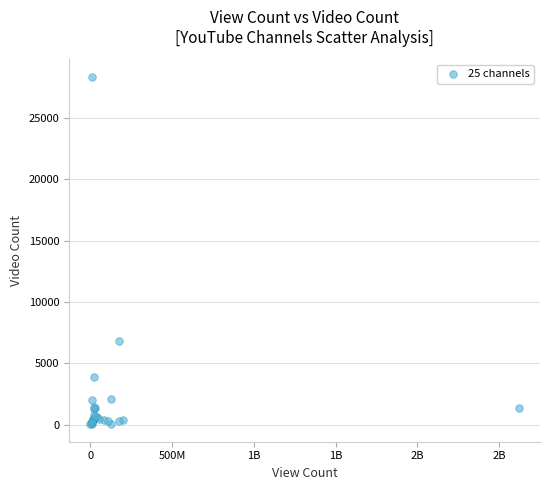

What Y value in the scatter plot is closest to 14189?

6799